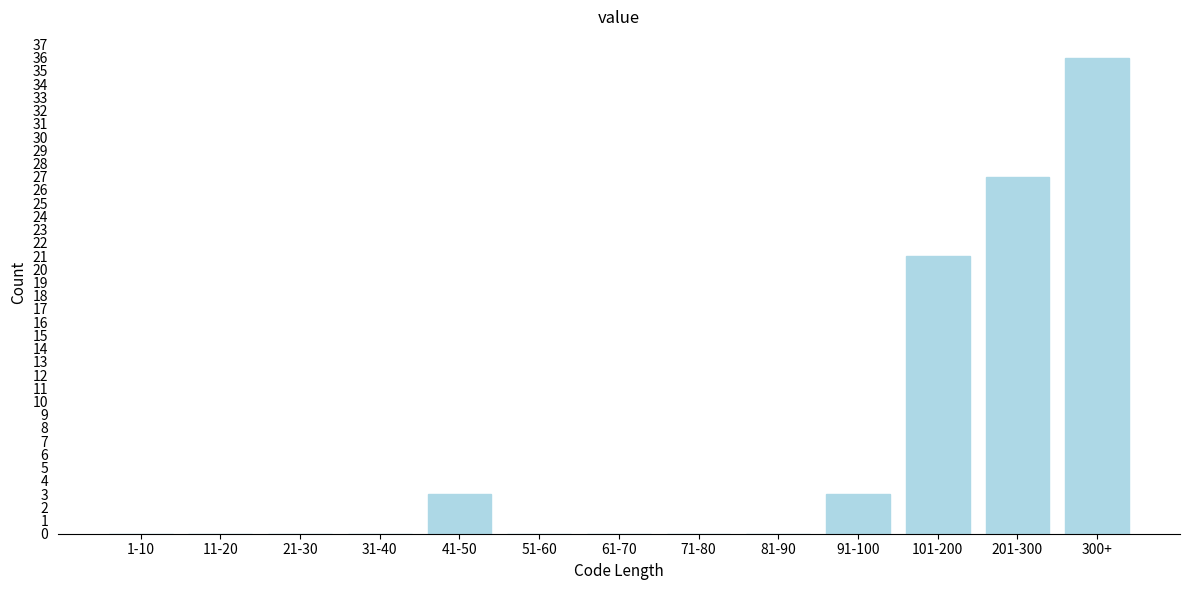

Reading left to right, extract all data points from this chart.

1-10=0	11-20=0	21-30=0	31-40=0	41-50=3	51-60=0	61-70=0	71-80=0	81-90=0	91-100=3	101-200=21	201-300=27	300+=36